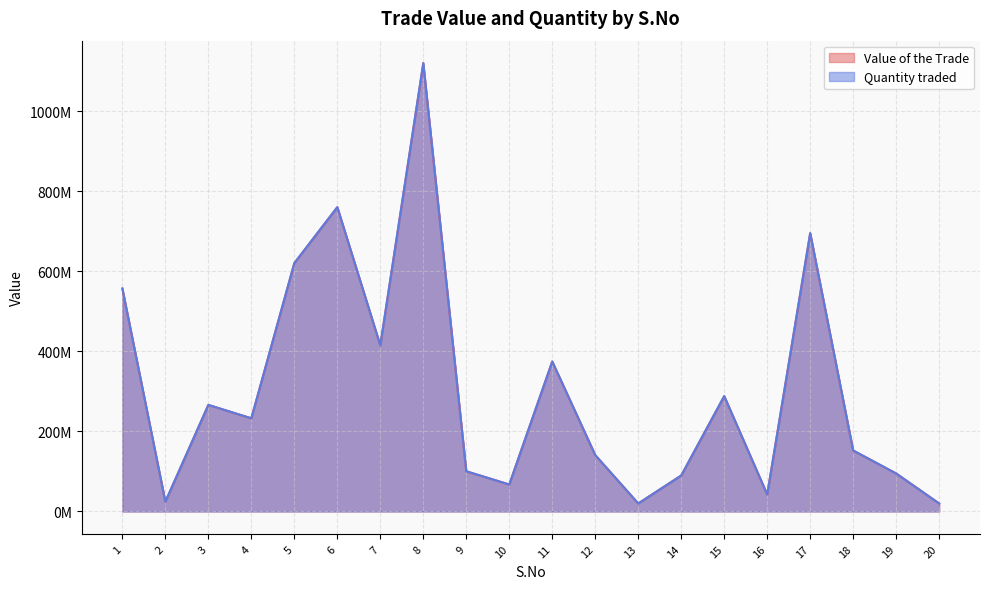

What are all the series names shown in the legend?

Value of the Trade, Quantity traded